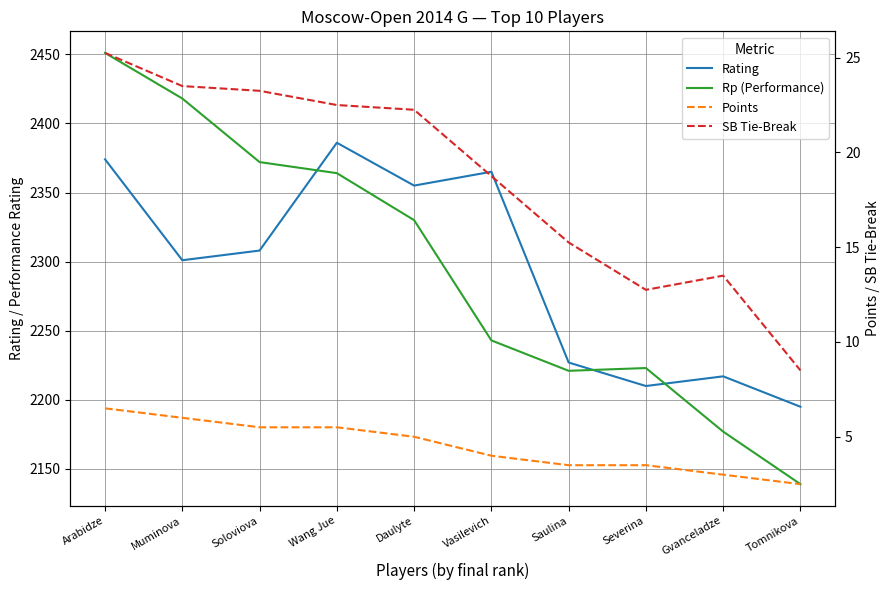

What are all the series names shown in the legend?

Rating, Rp (Performance), Points, SB Tie-Break